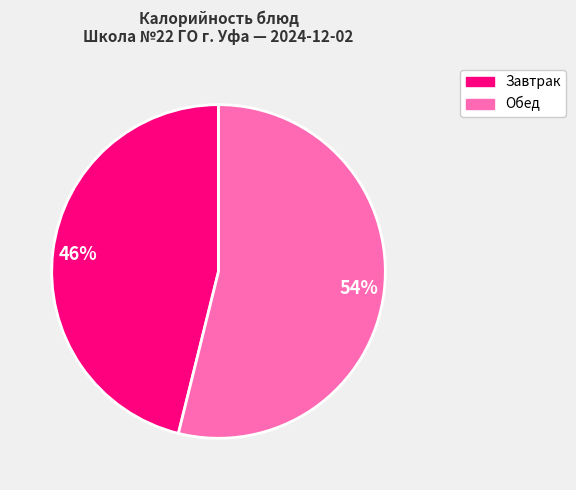

Is there any slice that represents more than half of the pie?

Yes